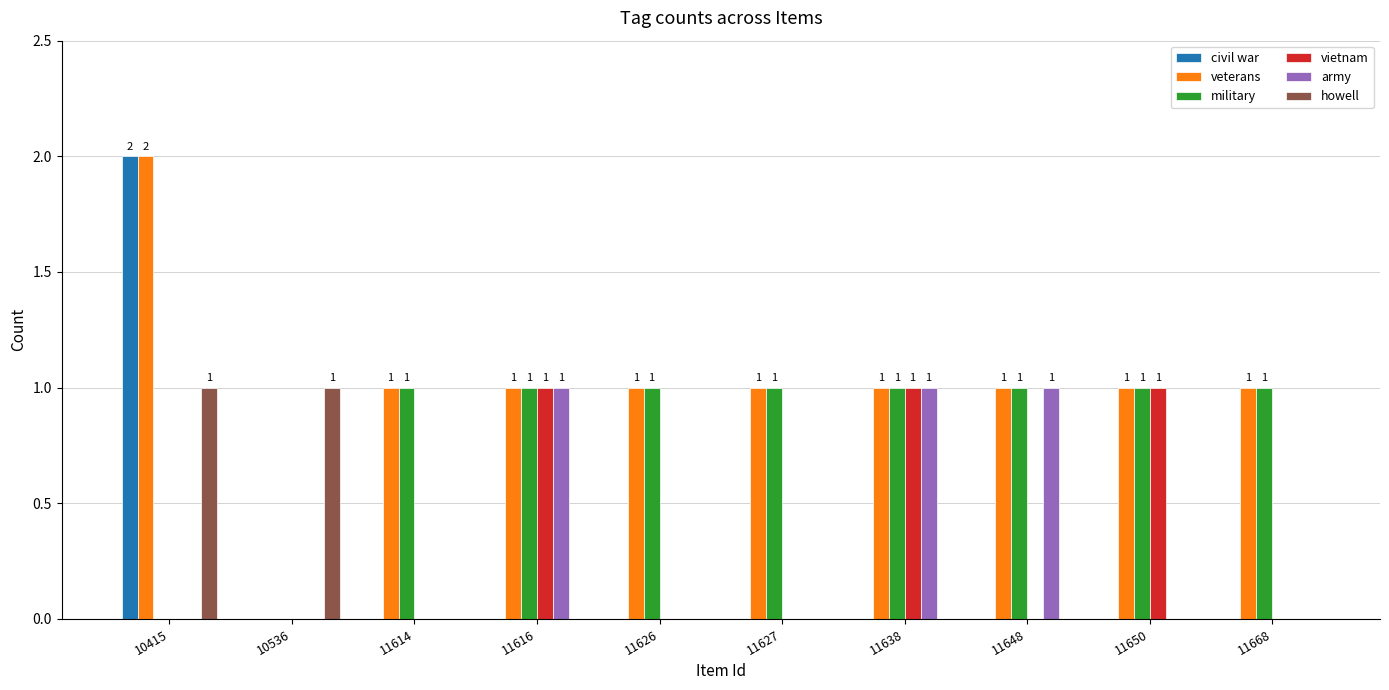

Reading left to right, list all the values displayed in this chart.

civil war: 2	0	0	0	0	0	0	0	0	0
veterans: 2	0	1	1	1	1	1	1	1	1
military: 0	0	1	1	1	1	1	1	1	1
vietnam: 0	0	0	1	0	0	1	0	1	0
army: 0	0	0	1	0	0	1	1	0	0
howell: 1	1	0	0	0	0	0	0	0	0